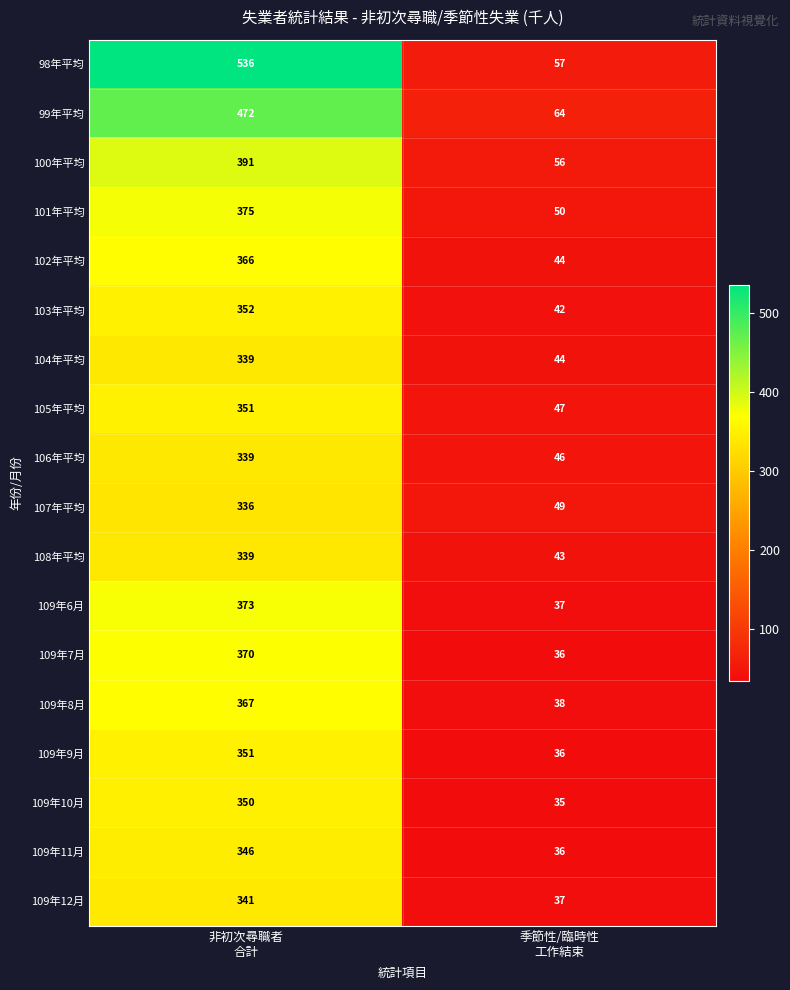

What is the smallest value displayed?

35